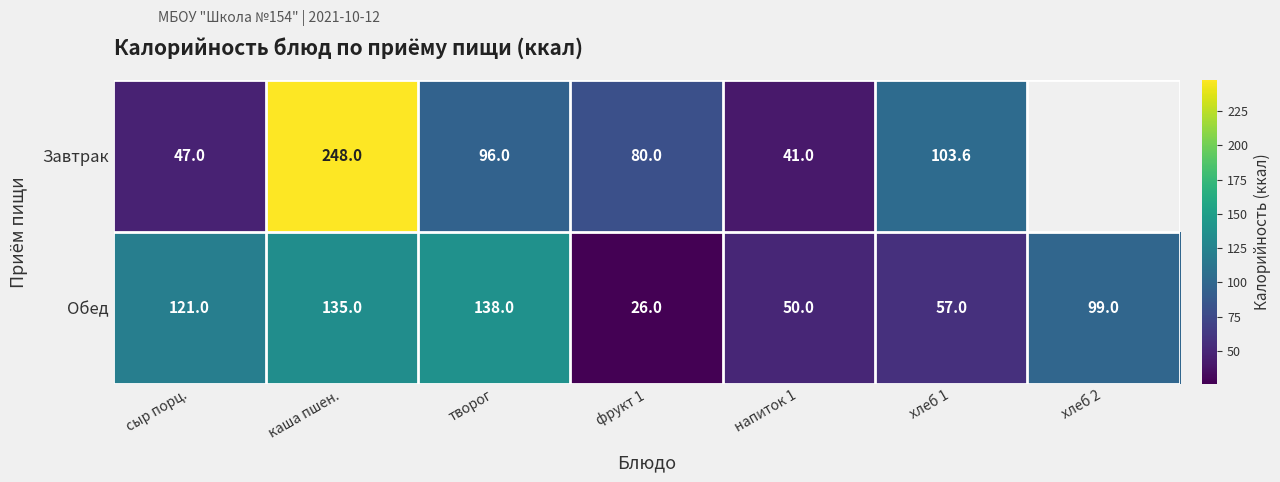

Where is Обед nearest to the value 82?

хлеб 2